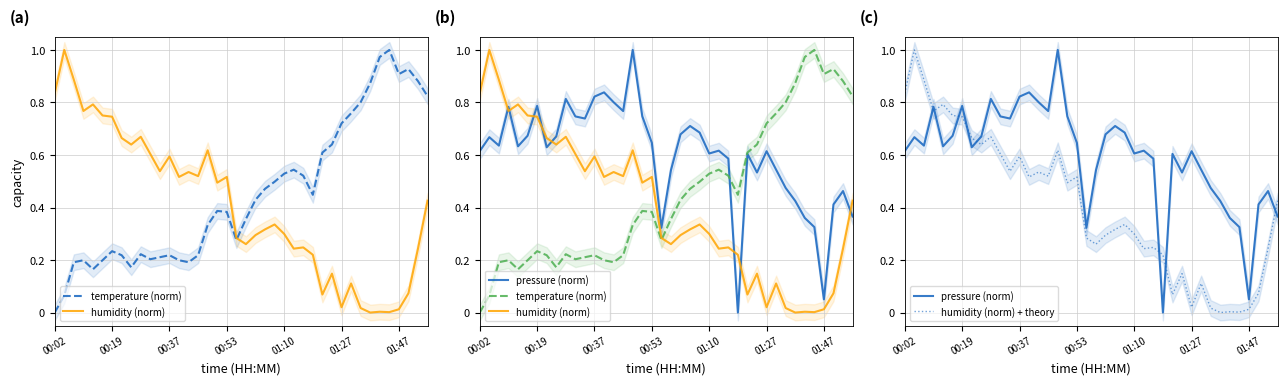

What are all the series names shown in the legend?

temperature (norm), humidity (norm), pressure (norm), humidity (norm) + theory